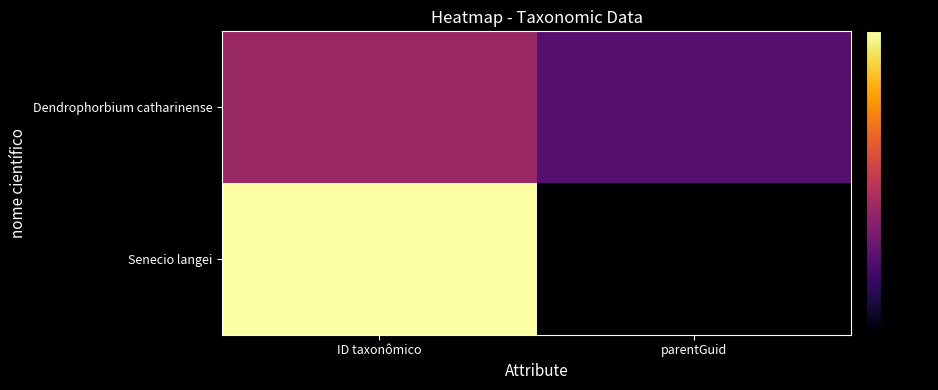

What is the spread (max minus min) of values at ID taxonômico?

0.6